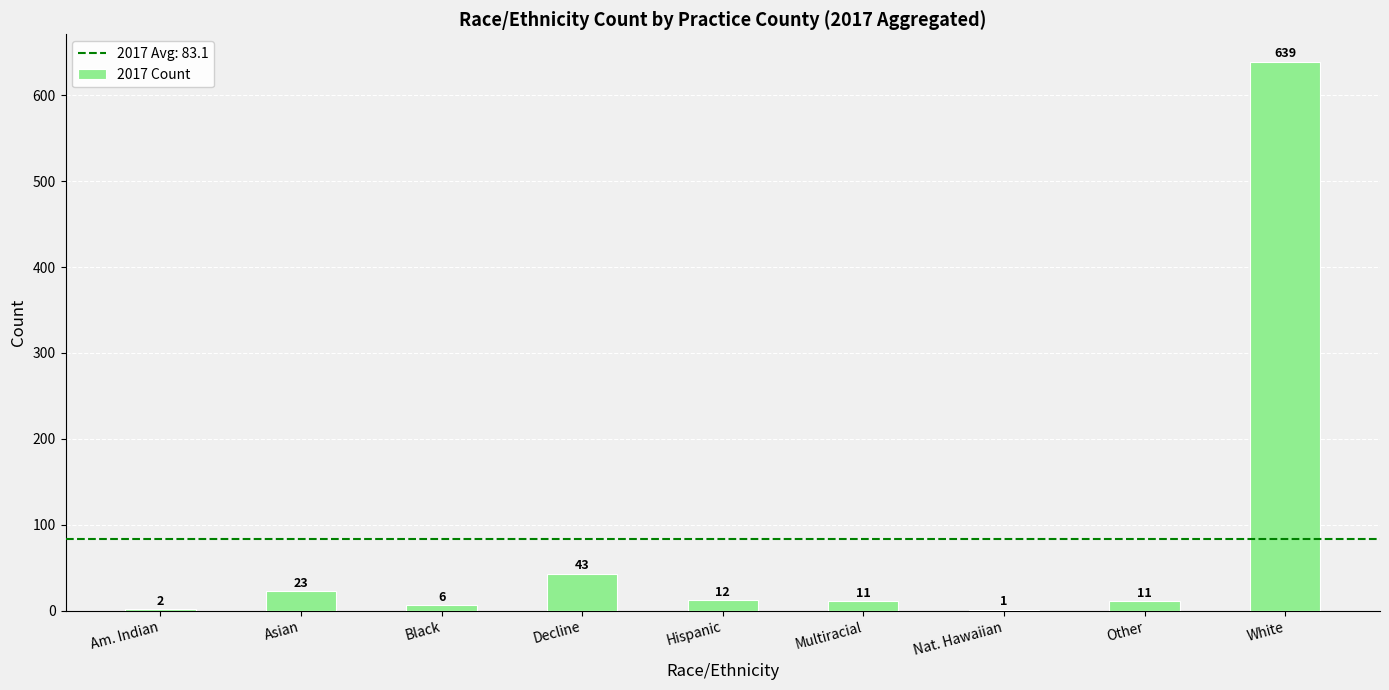

What is the sum of all values?

748